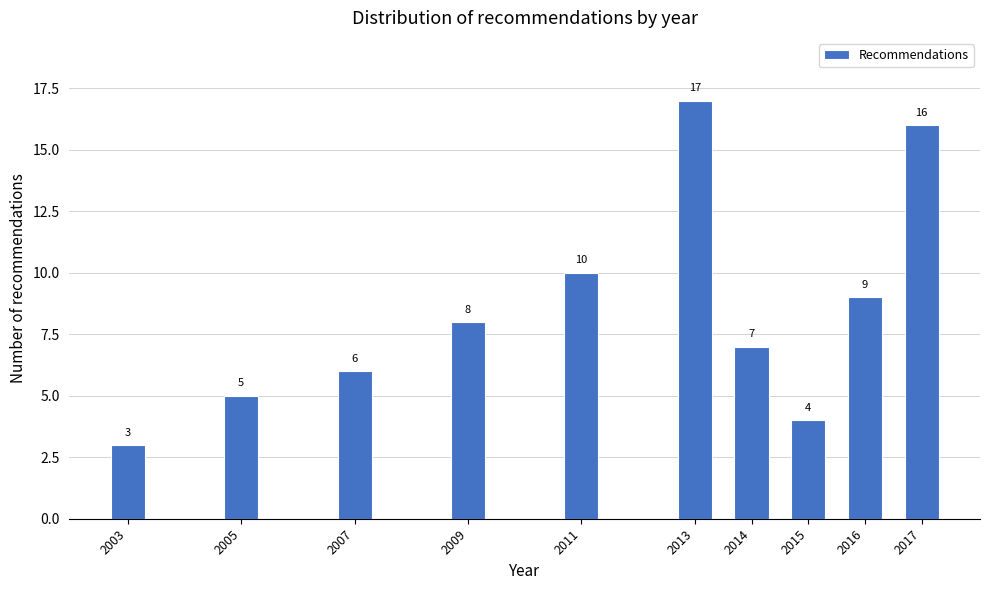

Reading left to right, extract all data points from this chart.

3	5	6	8	10	17	7	4	9	16